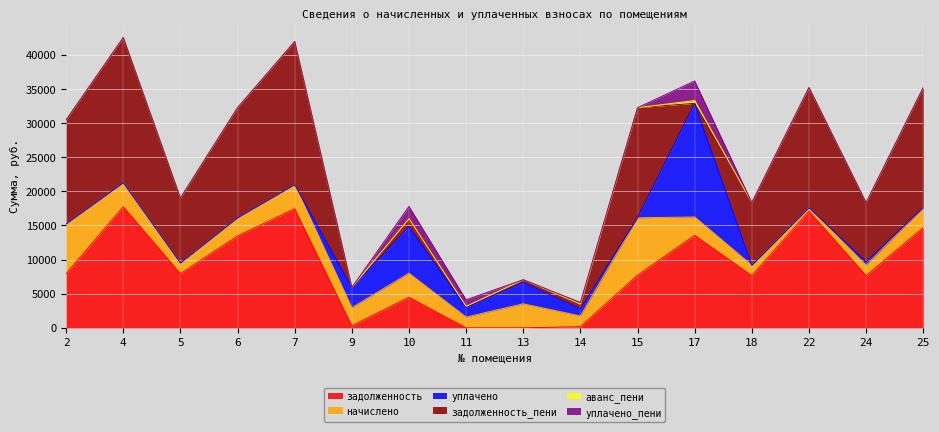

Which has a higher value, 24 or 5?

5